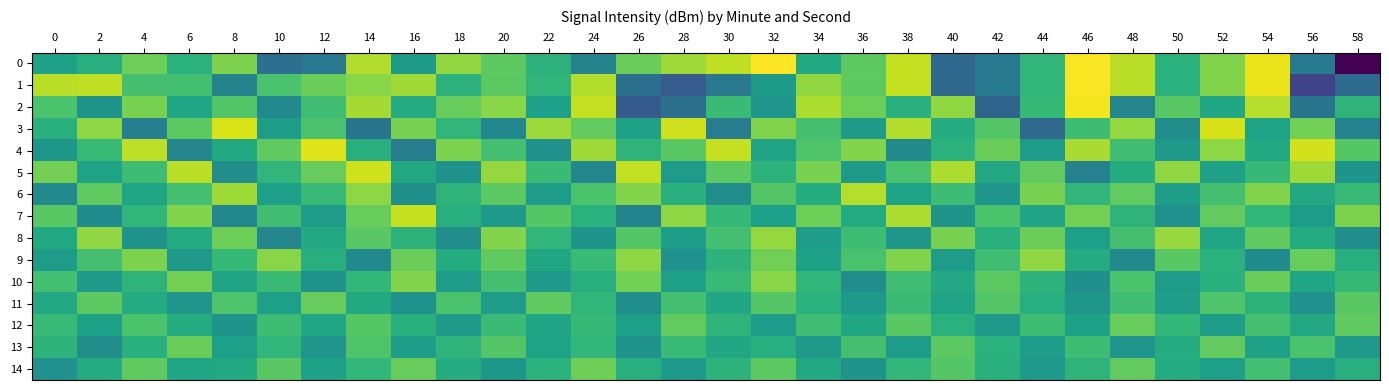

What is the total value across all series at 4?

-1945.3